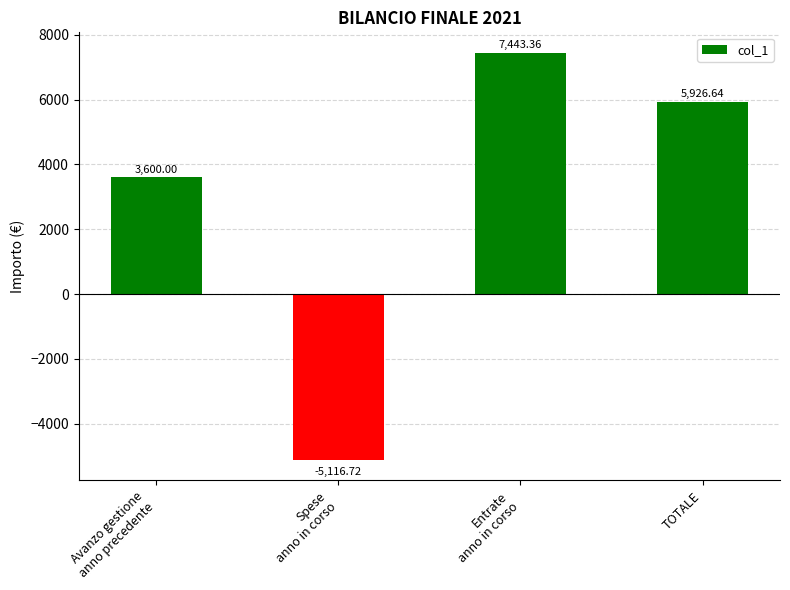

At which label is the value closest to 1163?

Avanzo gestione
anno precedente